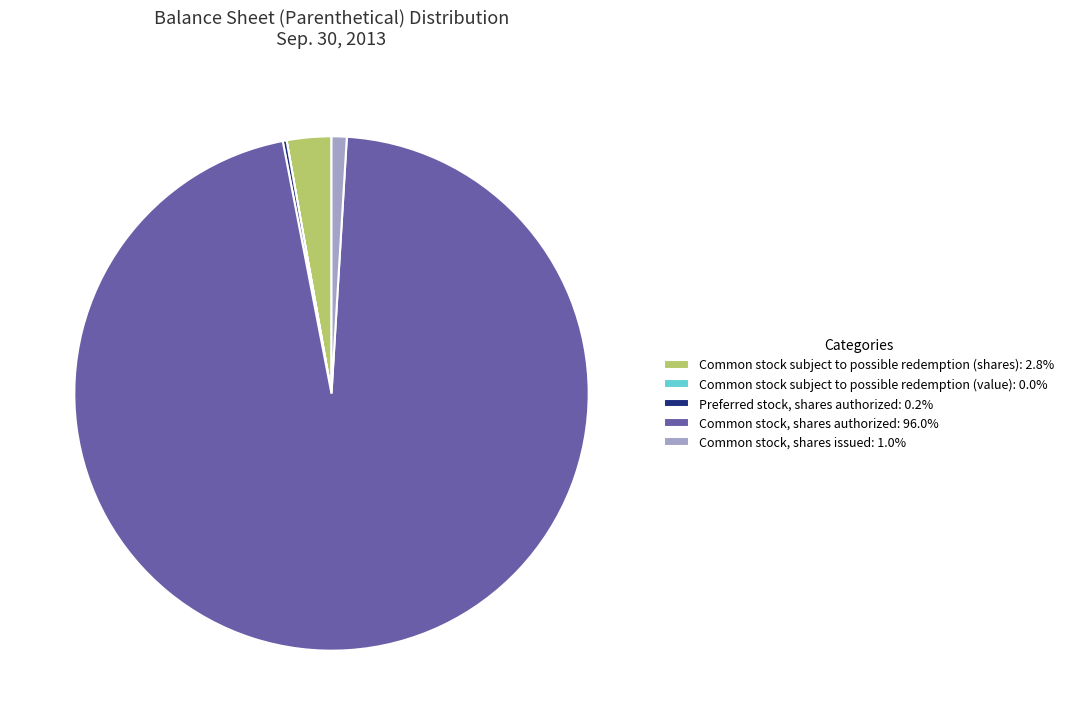

What is the ratio of the value at Common stock, shares issued: 1.0% to the value at Common stock subject to possible redemption (shares): 2.8%?

0.3